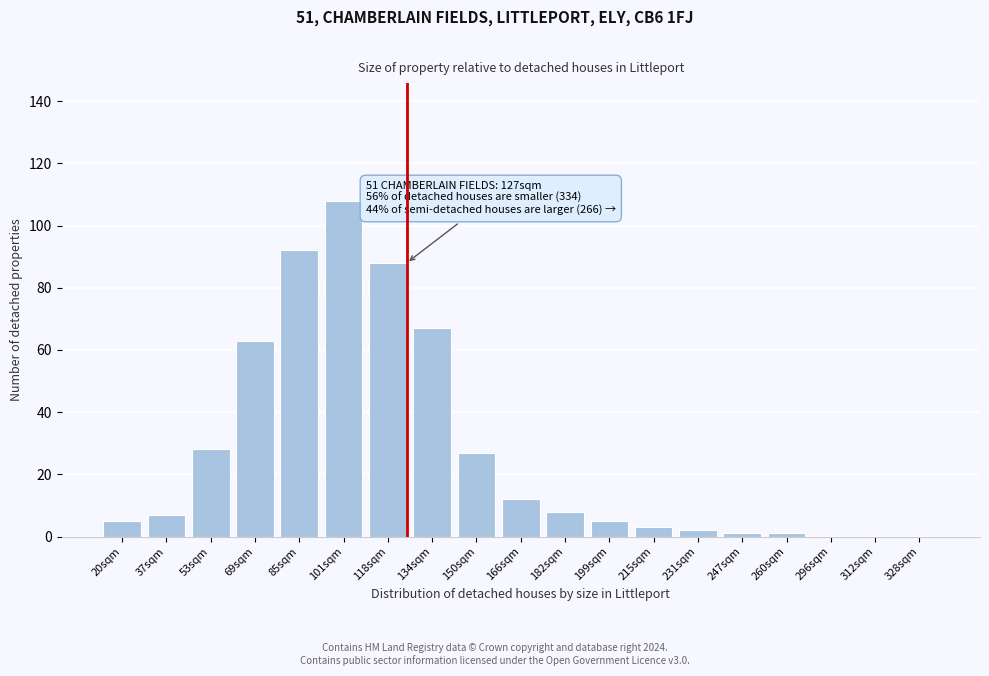

Reading right to left, transcribe all the data shown in this chart.

328sqm=0	312sqm=0	296sqm=0	260sqm=1	247sqm=1	231sqm=2	215sqm=3	199sqm=5	182sqm=8	166sqm=12	150sqm=27	134sqm=67	118sqm=88	101sqm=108	85sqm=92	69sqm=63	53sqm=28	37sqm=7	20sqm=5